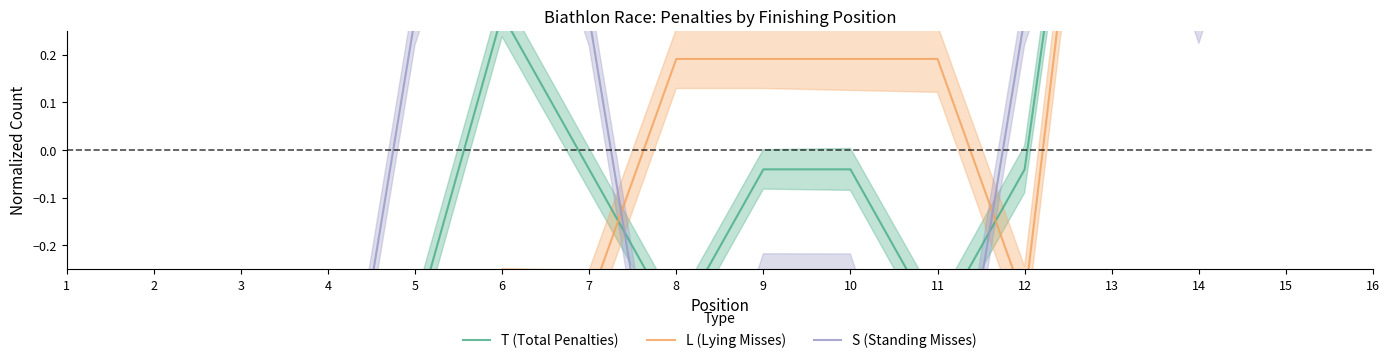

Reading left to right, extract all data points from this chart.

T (Total Penalties): -0.8	-1.0	-1.0	-1.3	-0.4	0.3	-0.0	-0.4	-0.0	-0.0	-0.4	-0.0	1.3	1.3	0.9	1.3
L (Lying Misses): -0.7	-0.8	-0.8	-1.3	-0.8	-0.3	-0.3	0.2	0.2	0.2	0.2	-0.3	1.2	1.7	0.7	0.7
S (Standing Misses): -0.7	-0.8	-0.8	-0.8	0.3	0.8	0.3	-0.8	-0.3	-0.3	-0.8	0.3	0.8	0.3	0.8	1.4